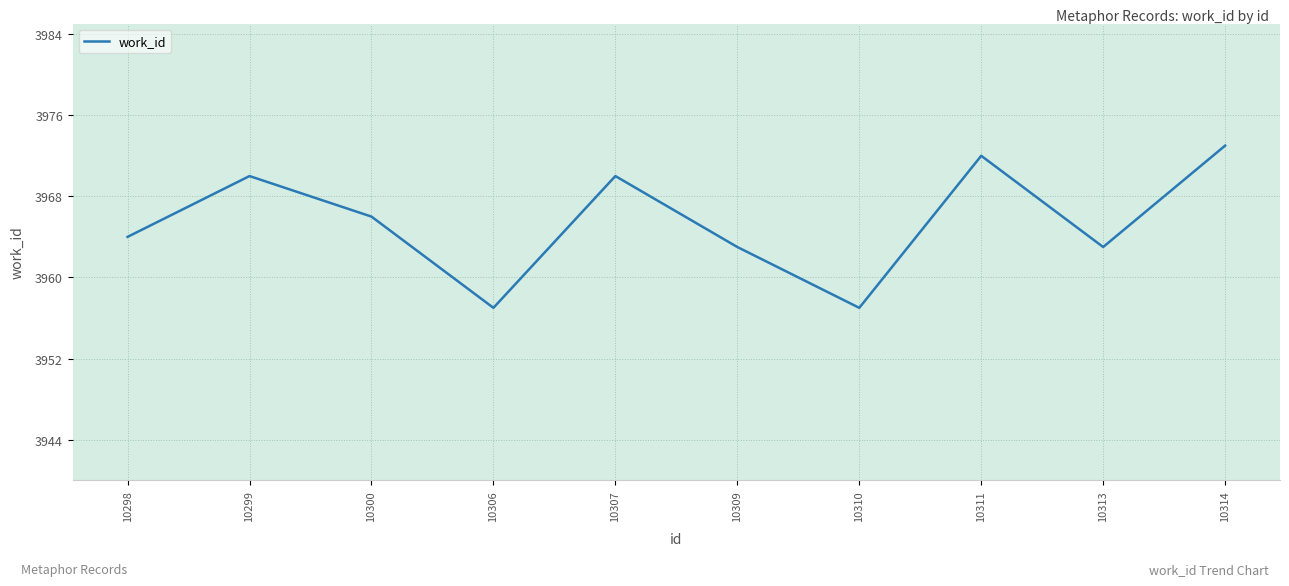

What is the difference between the maximum and minimum values?

16